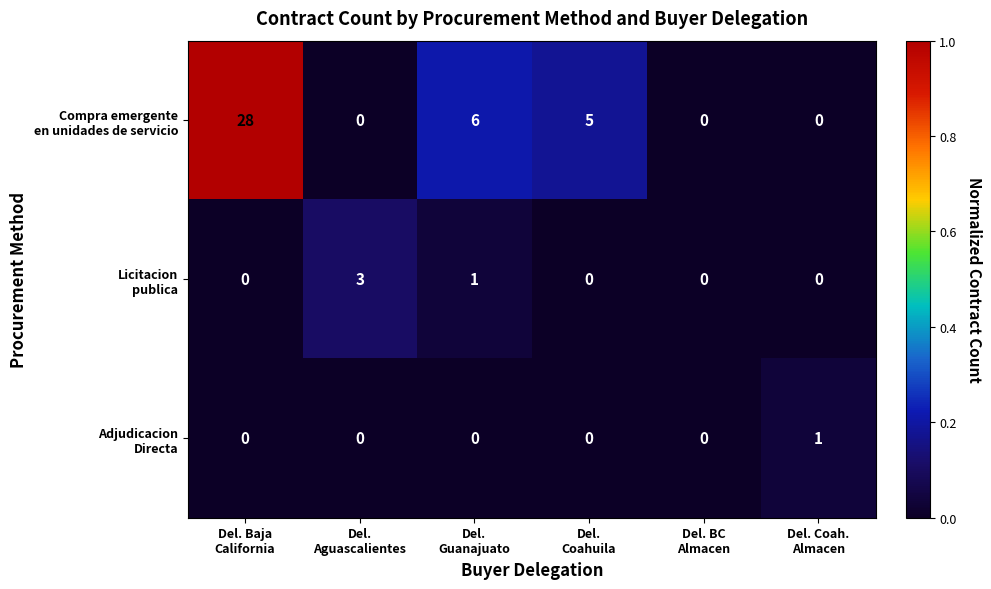

What is the greatest value displayed?

28